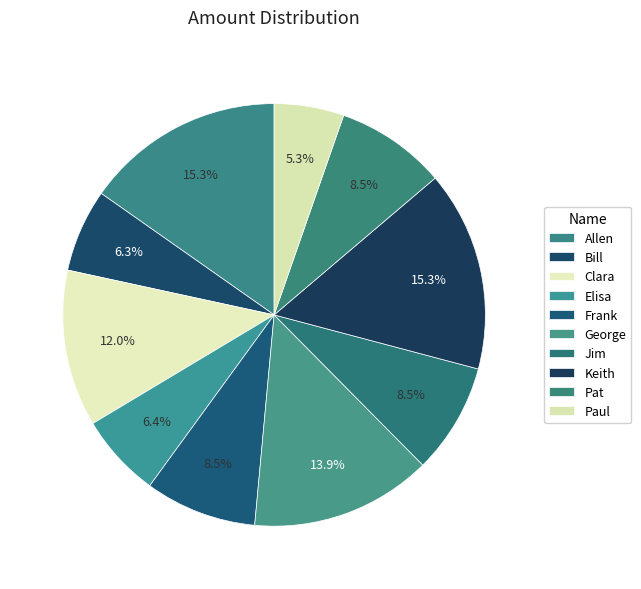

What is the largest slice in the pie chart?

Keith